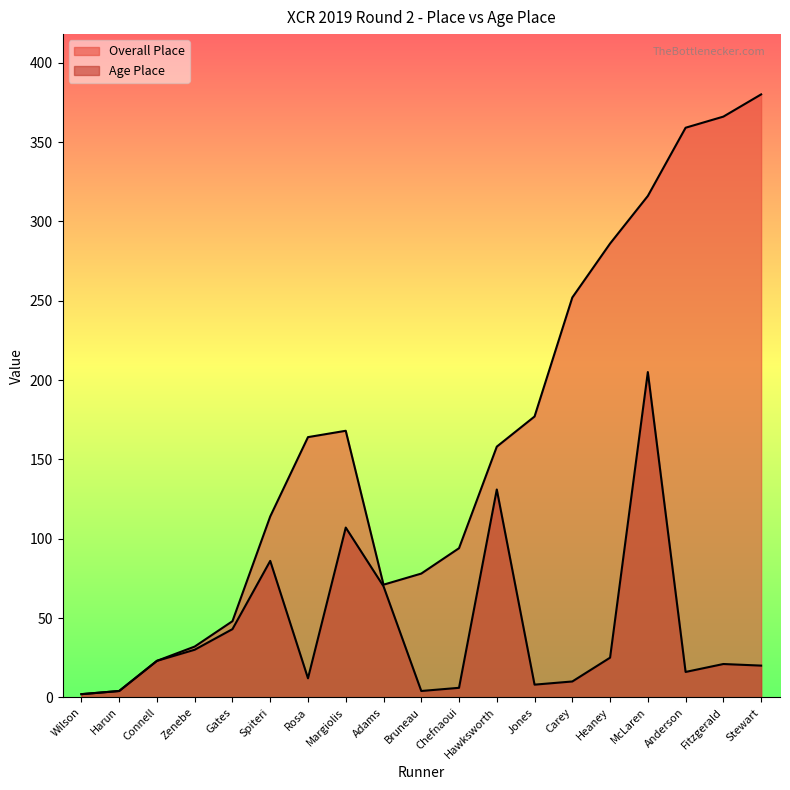

True or false: Overall Place has more than 1 interior local peaks.

False